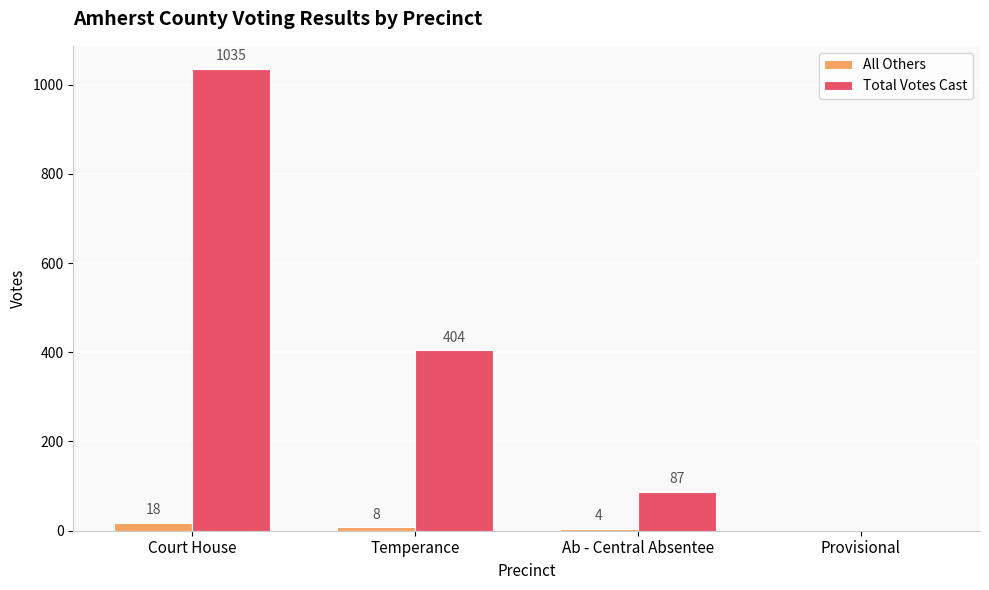

Which series changed the most between Ab - Central Absentee and Provisional?

Total Votes Cast